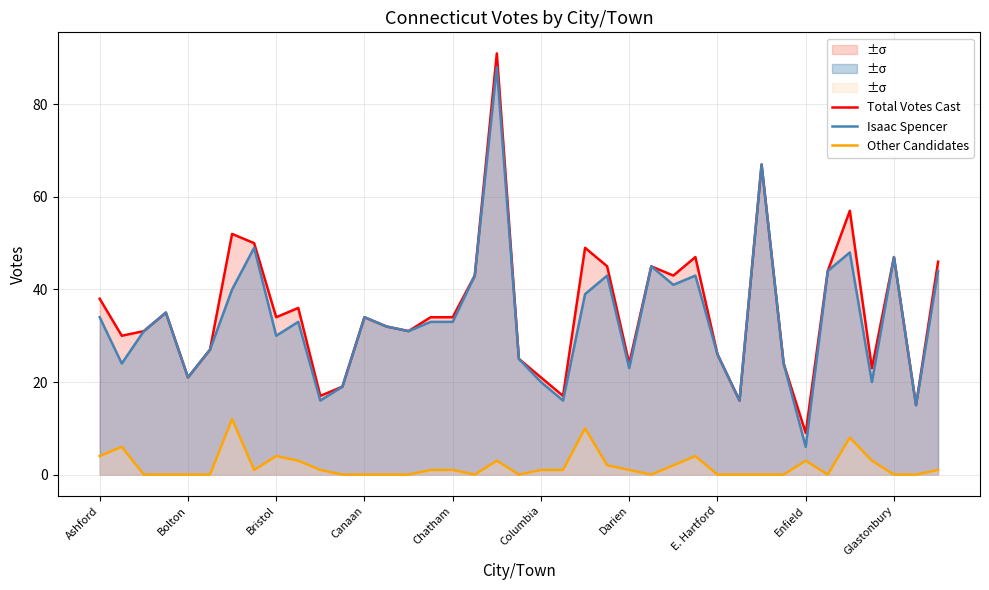

Which series has the largest range (max minus min)?

Total Votes Cast